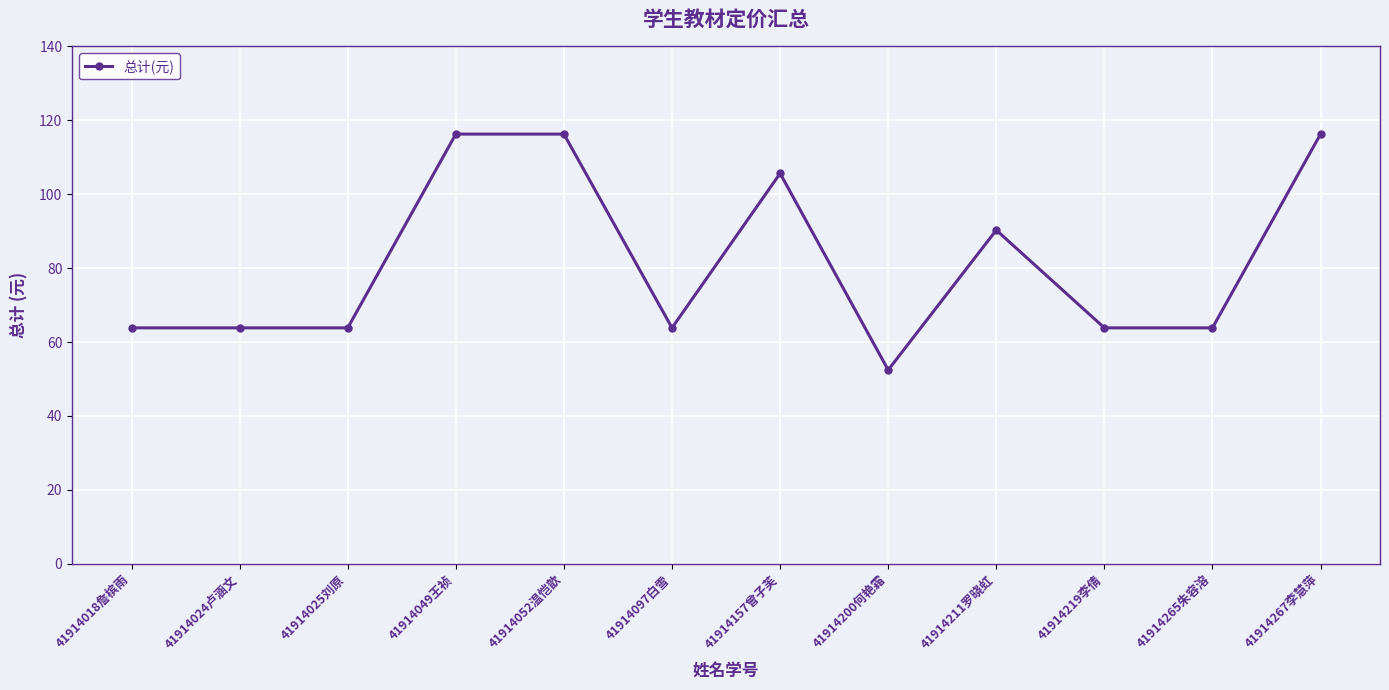

What is the difference between the second highest and minimum values?

63.8